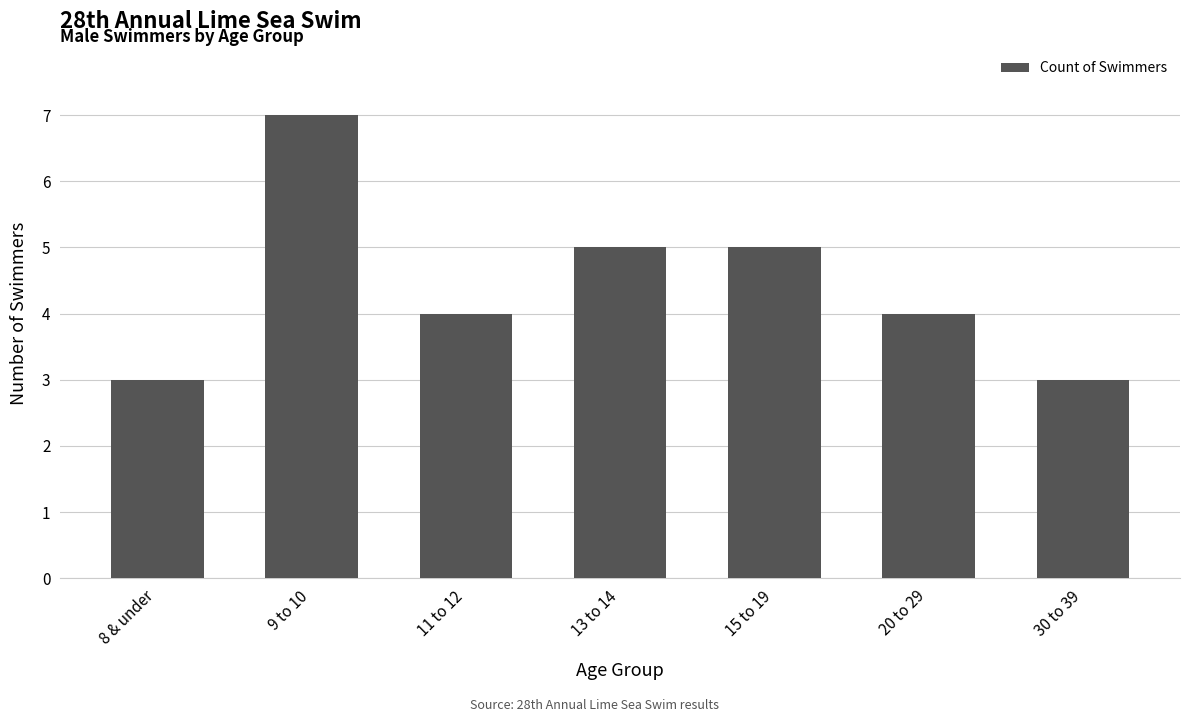

Are the bars horizontal?

No